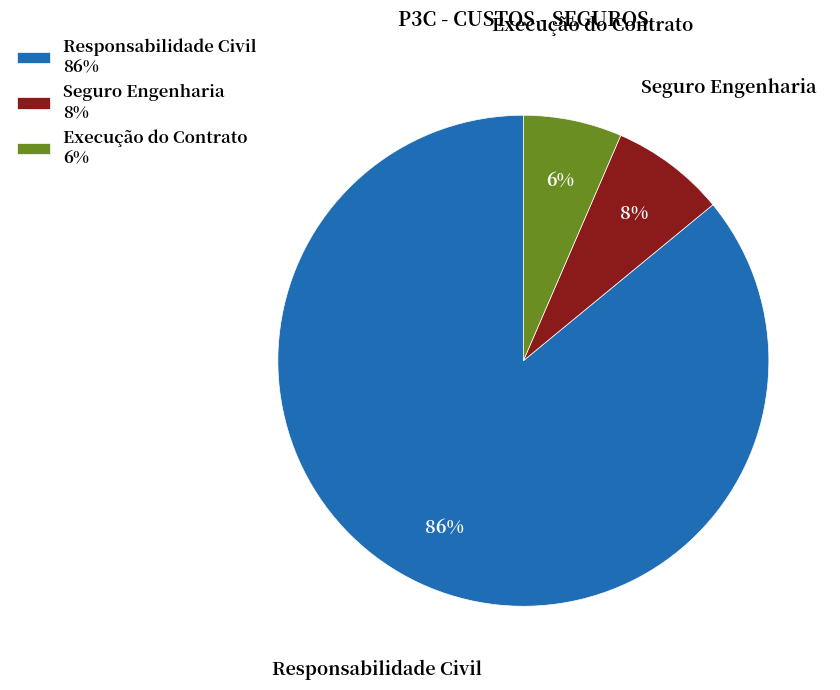

What is the majority slice?

Responsabilidade Civil